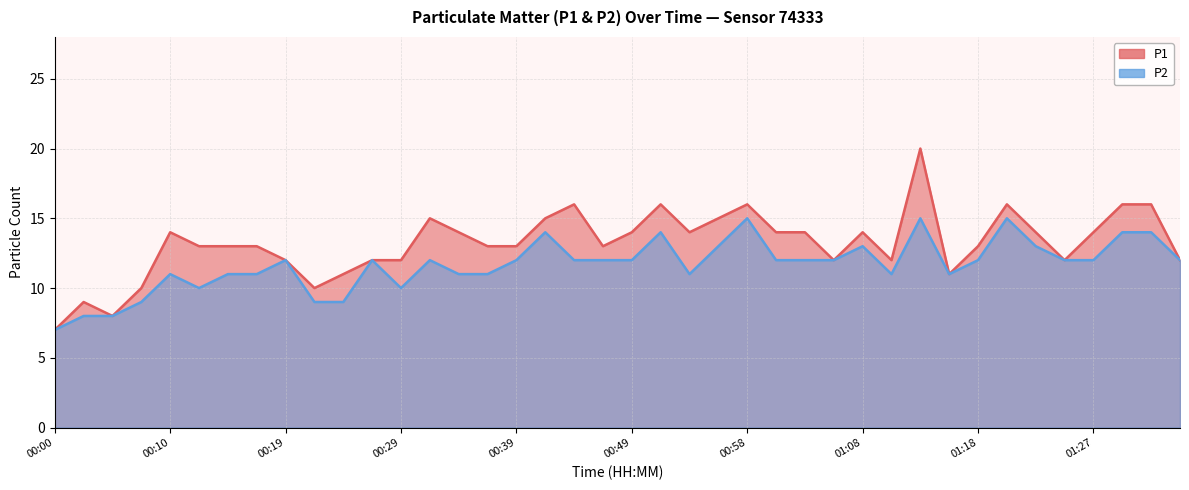

List the labels in order of P2 value, smallest first.

00:00, 00:02, 00:05, 00:07, 00:22, 00:24, 00:12, 00:29, 00:10, 00:15, 00:17, 00:34, 00:36, 00:53, 01:10, 01:15, 00:19, 00:27, 00:32, 00:39, 00:44, 00:46, 00:49, 01:01, 01:03, 01:06, 01:18, 01:25, 01:27, 01:35, 00:56, 01:08, 01:22, 00:41, 00:51, 01:30, 01:32, 00:58, 01:13, 01:20